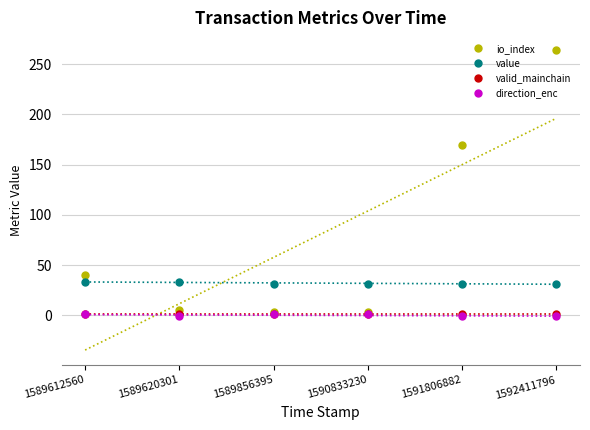

What is the value of the direction_enc point at the 4th from the left?

1.0